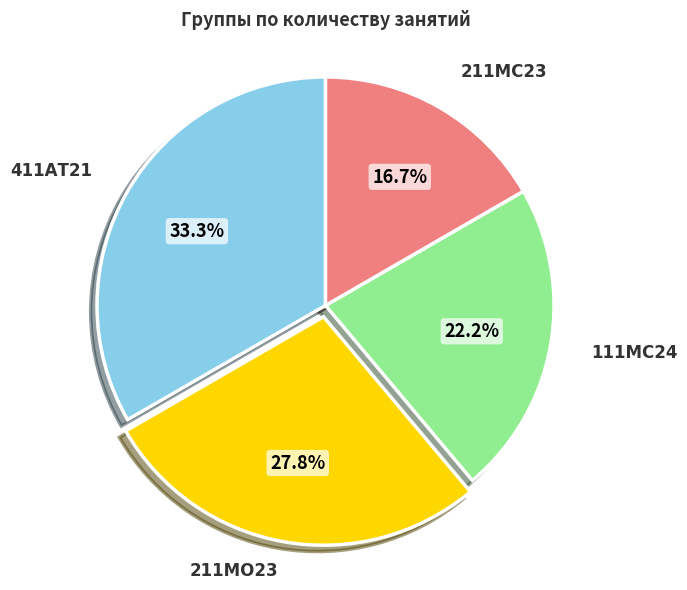

Does any single category account for the majority?

No